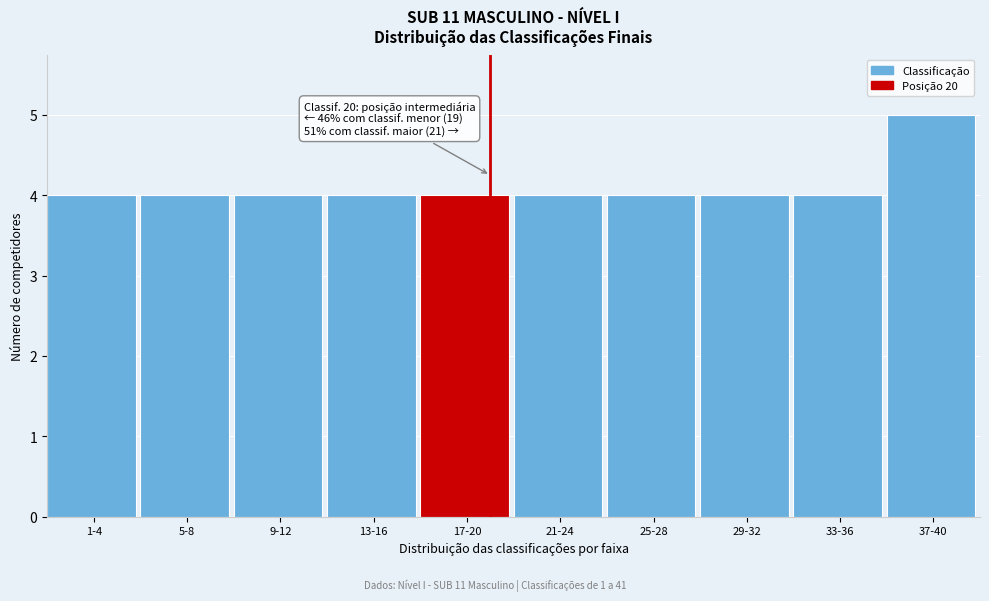

Reading left to right, extract all data points from this chart.

4	4	4	4	4	4	4	4	4	5